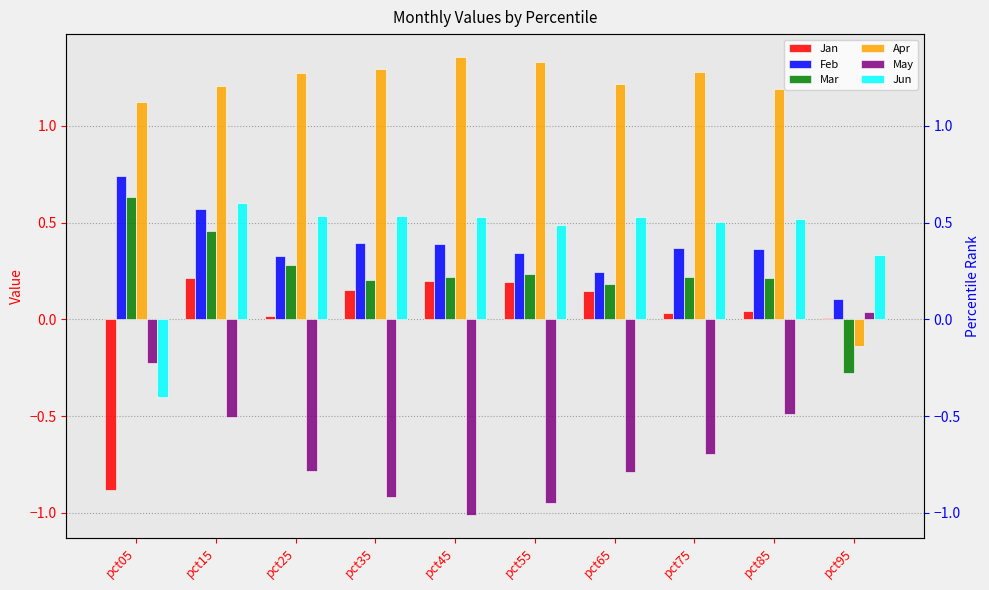

Does the chart contain stacked bars?

No